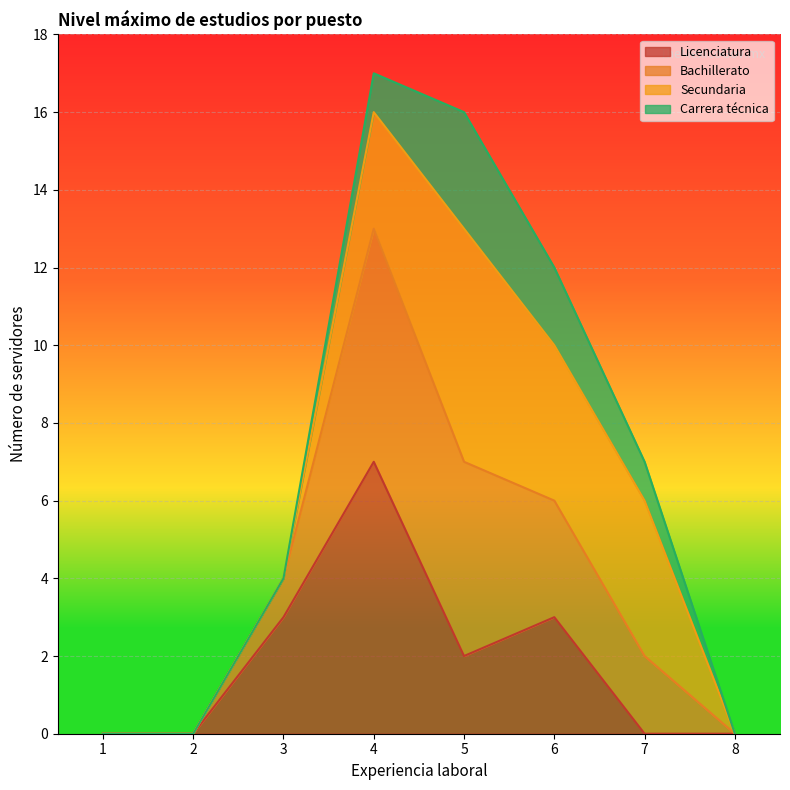

True or false: Bachillerato and Licenciatura intersect in this chart.

False